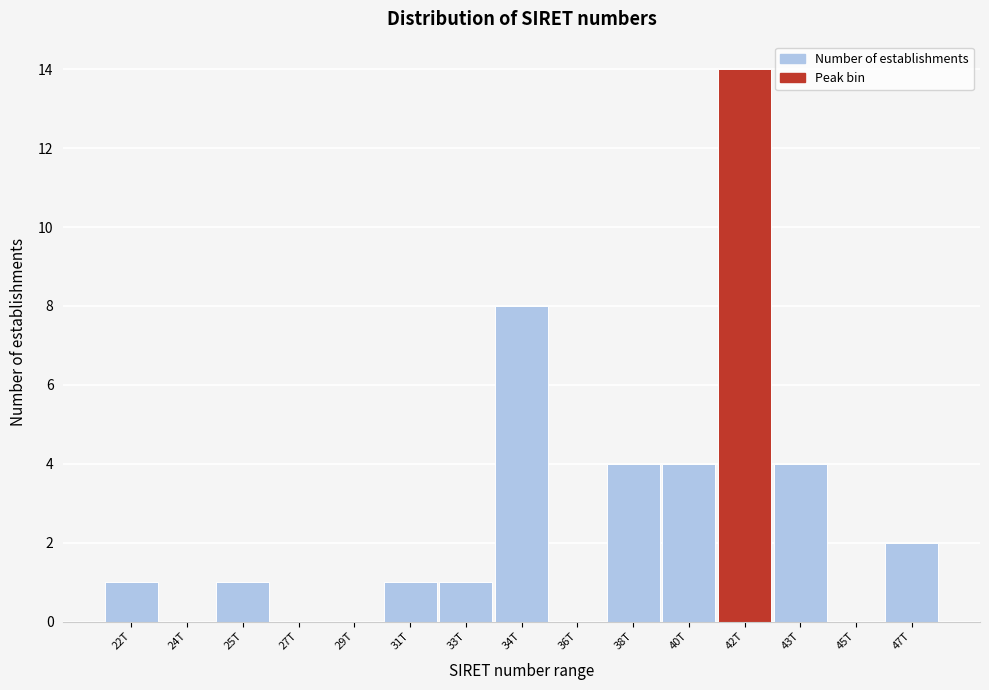

Reading left to right, transcribe all the data shown in this chart.

22T=1	24T=0	25T=1	27T=0	29T=0	31T=1	33T=1	34T=8	36T=0	38T=4	40T=4	42T=14	43T=4	45T=0	47T=2